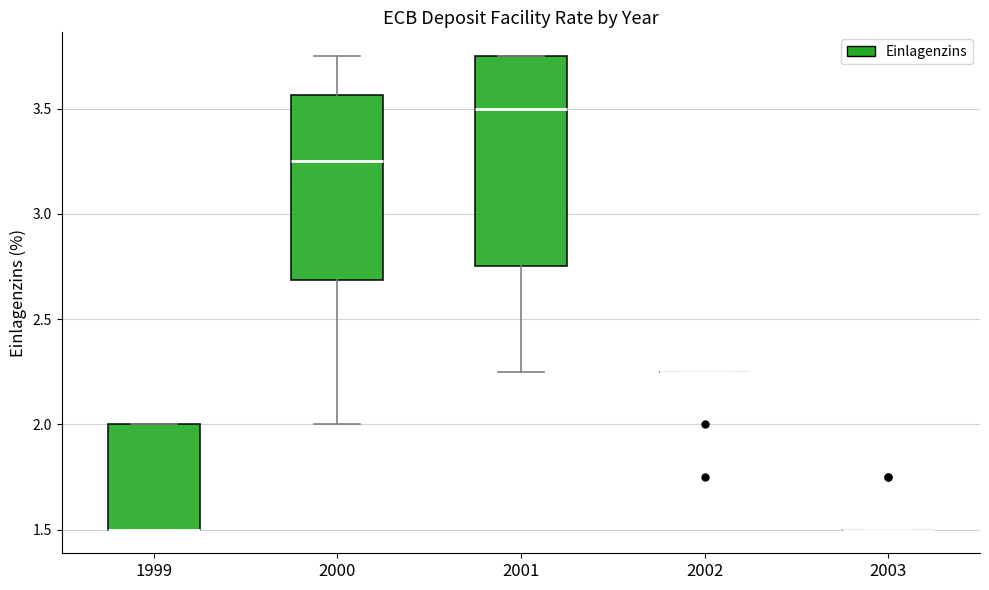

Where is the lower edge of the box at x = 2000 on the y-axis? The values are not printed on the chart, so give them approximately, as read against the axis.

2.70